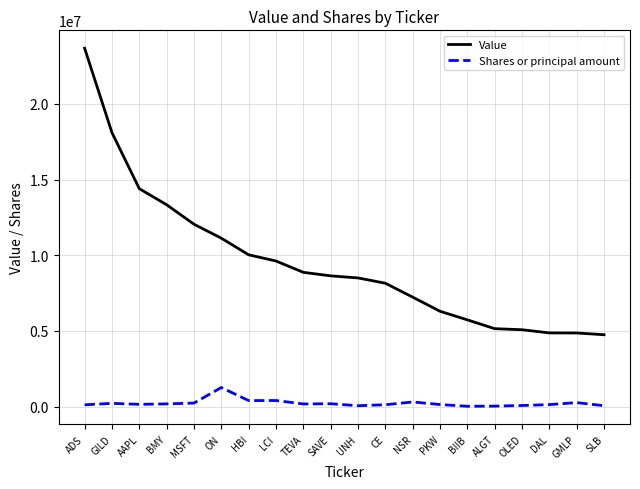

True or false: Shares or principal amount and Value cross at least once.

False